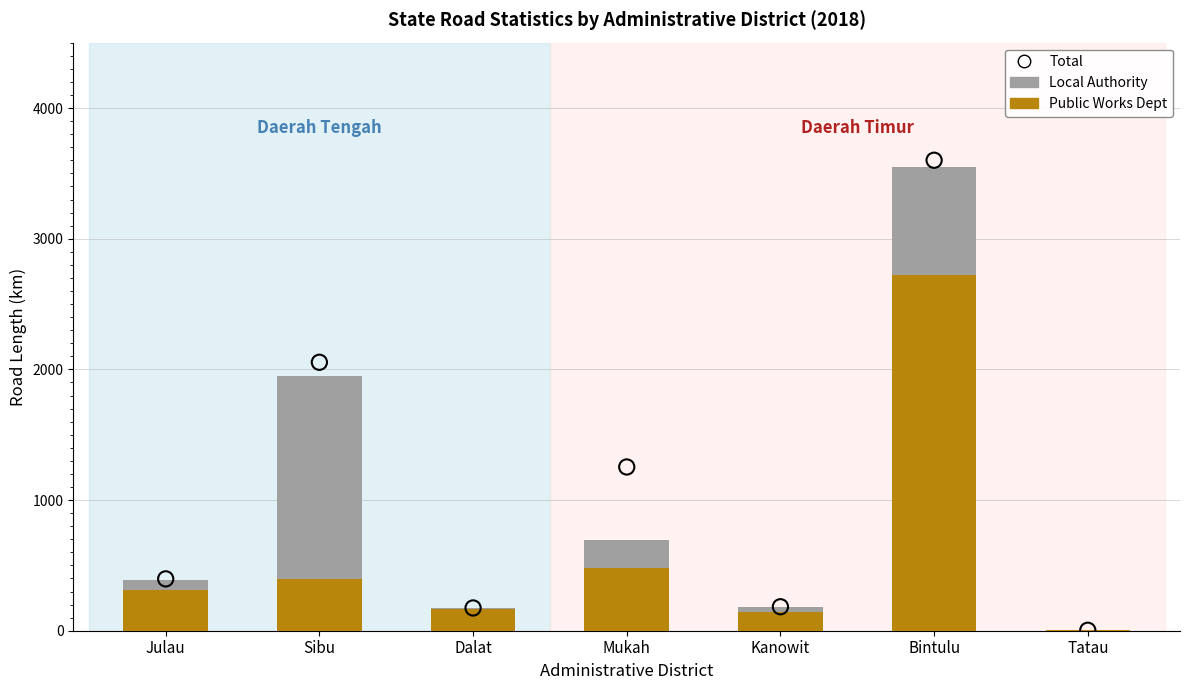

Which series has the largest total across all categories?

Total